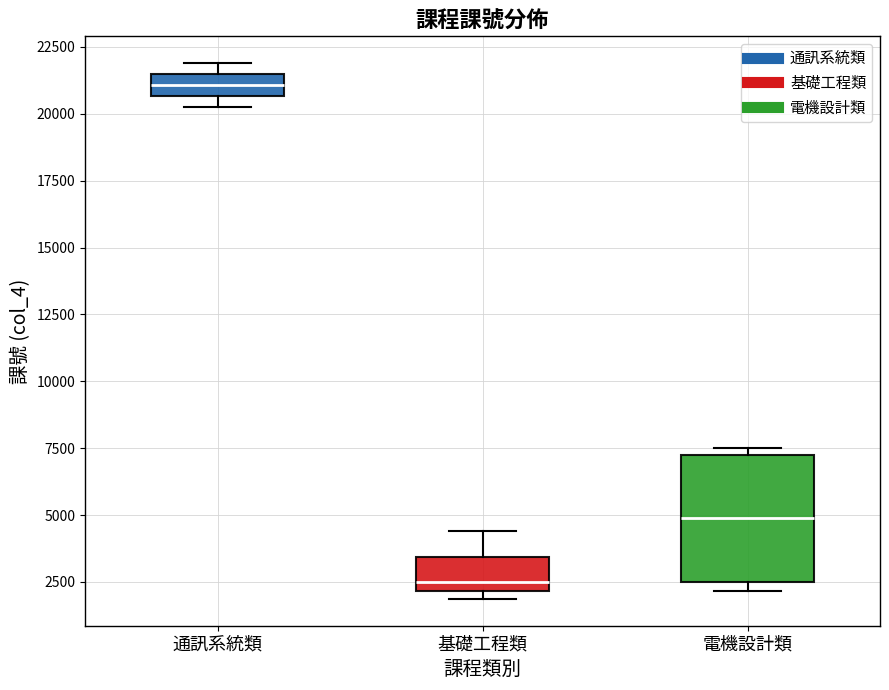

Reading left to right, read every box against the y-axis: the position of its median line, the range the box covers, and the ends of its whiskers. The values are not printed on the chart, so give them approximately, as read against the axis.

通訊系統類: median 21000, box 20500 to 21500, whiskers 20000 to 22000
基礎工程類: median 2500, box 2000 to 3500, whiskers 2000 (just below the box's lower edge) to 4500
電機設計類: median 5000, box 2500 to 7000, whiskers 2000 to 7500